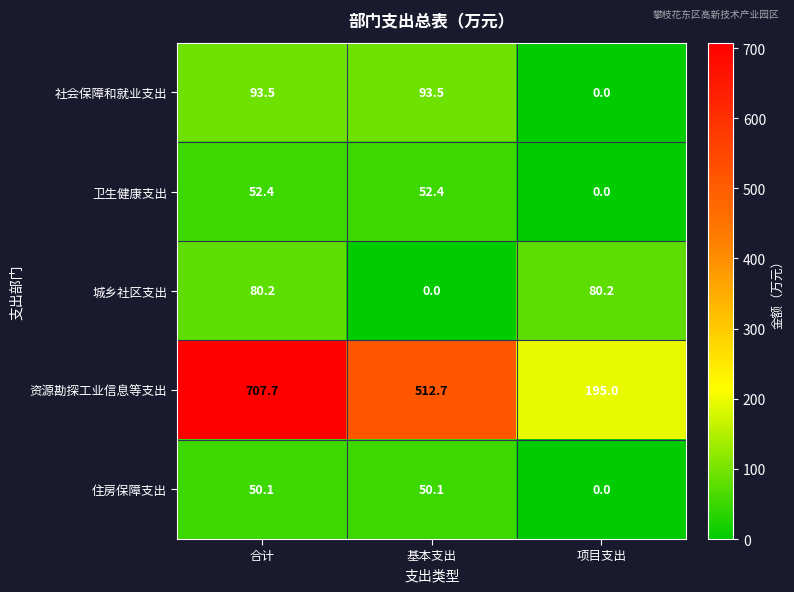

How many data points in 资源勘探工业信息等支出 are less than 512?

1